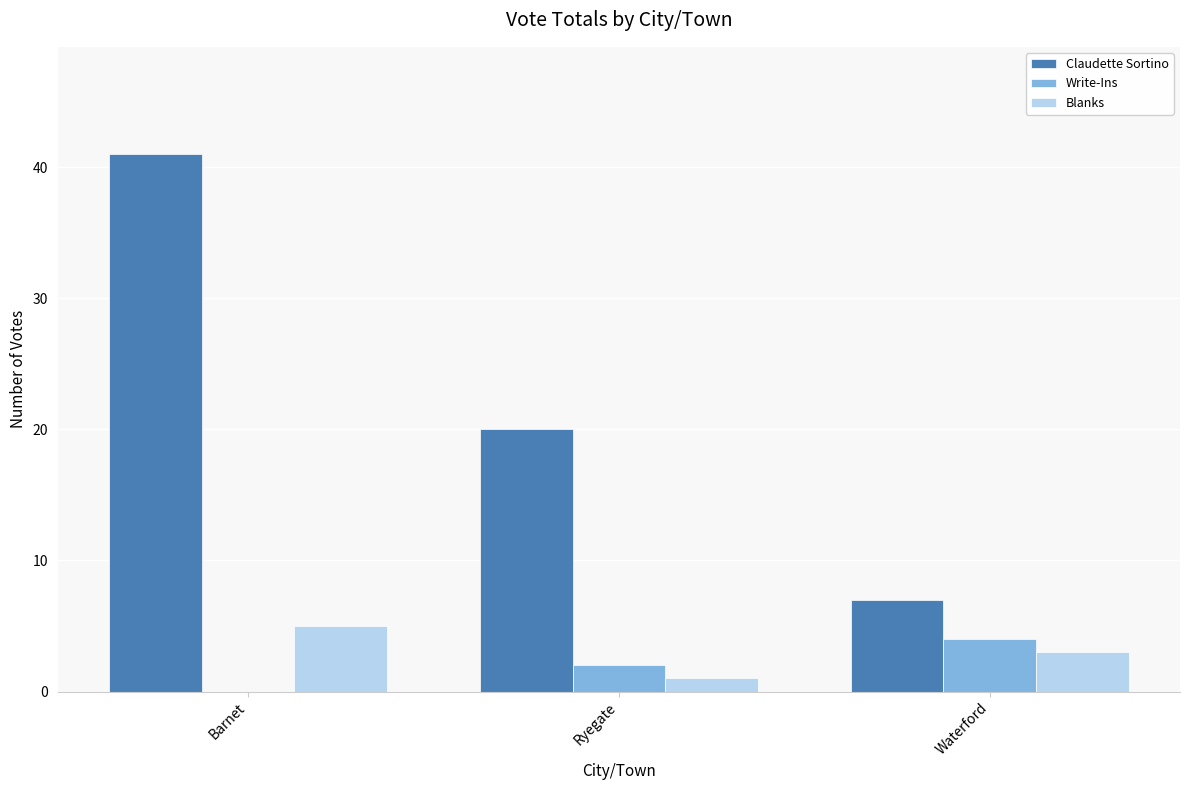

The value of Blanks at Waterford is 3. True or false?

True